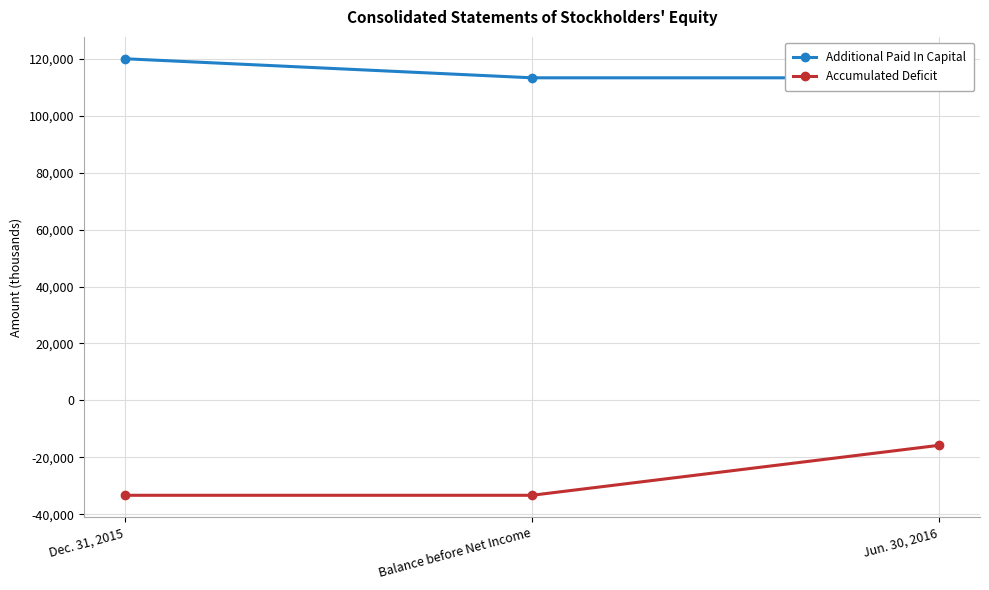

Where is Accumulated Deficit nearest to the value -24525?

Dec. 31, 2015